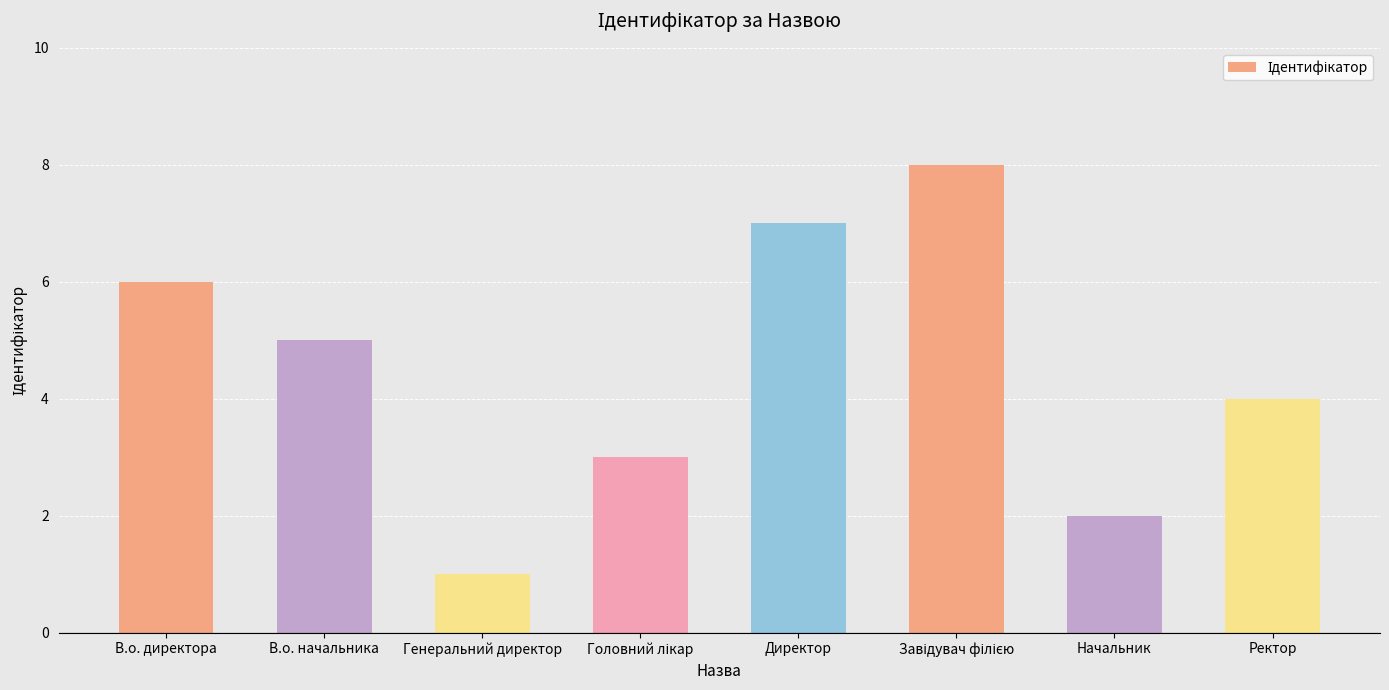

What is the difference between the values at В.о. начальника and Ректор?

1